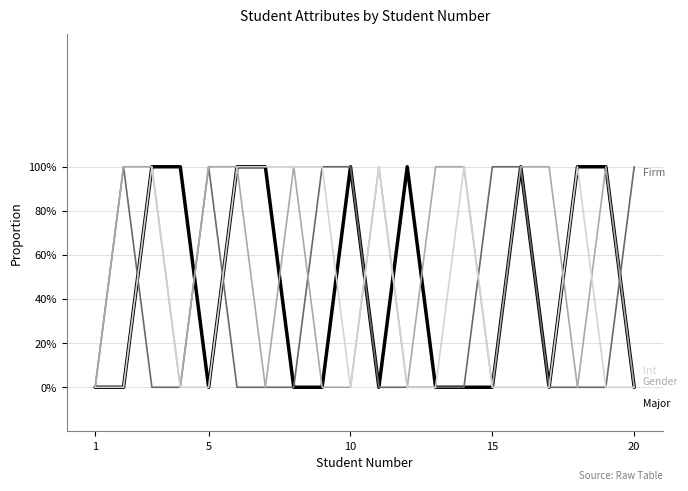

Is this an area chart (filled region under the line)?

No